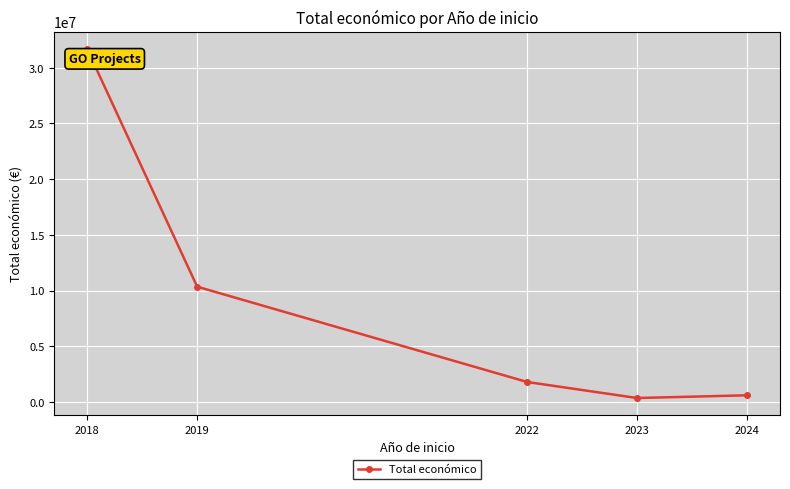

Reading left to right, extract all data points from this chart.

2018=31673731	2019=10345164	2022=1791911	2023=352139	2024=596384